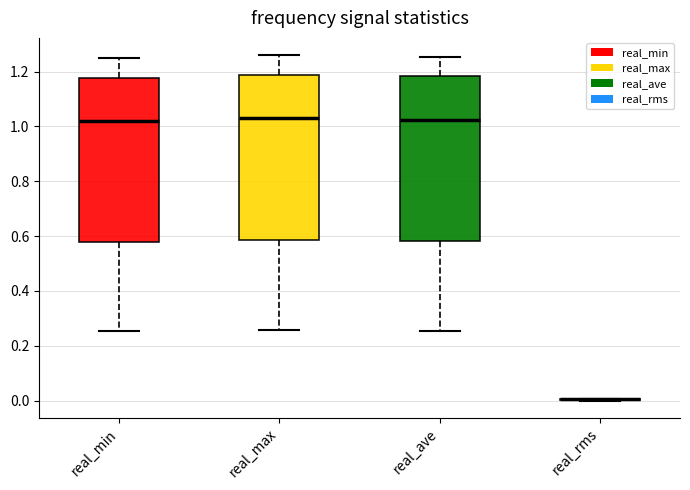

Where does the lower whisker of the box for real_min end on the y-axis? The values are not printed on the chart, so give them approximately, as read against the axis.

0.26